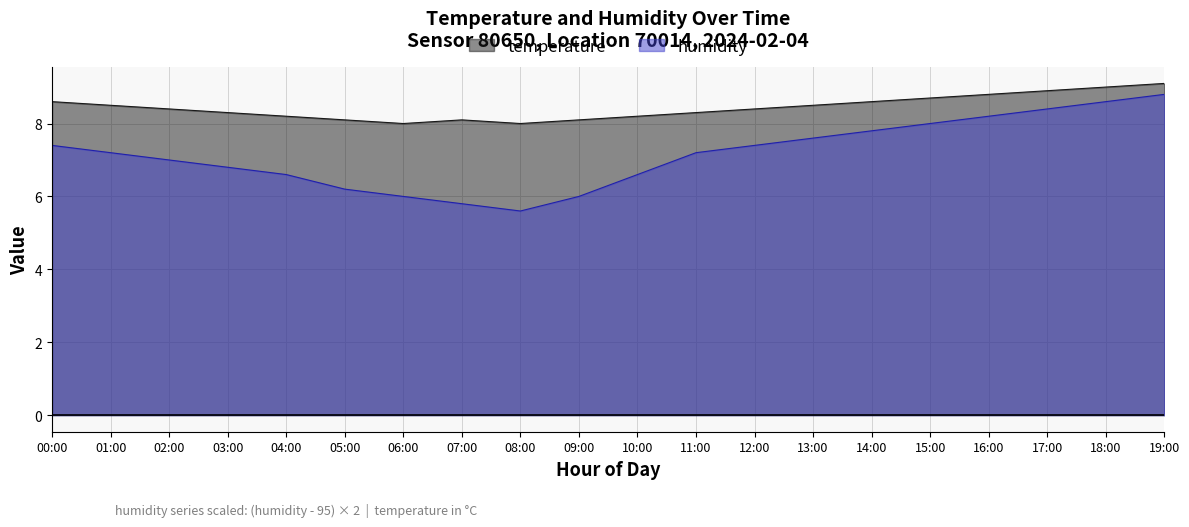

True or false: temperature and humidity cross at least once.

False